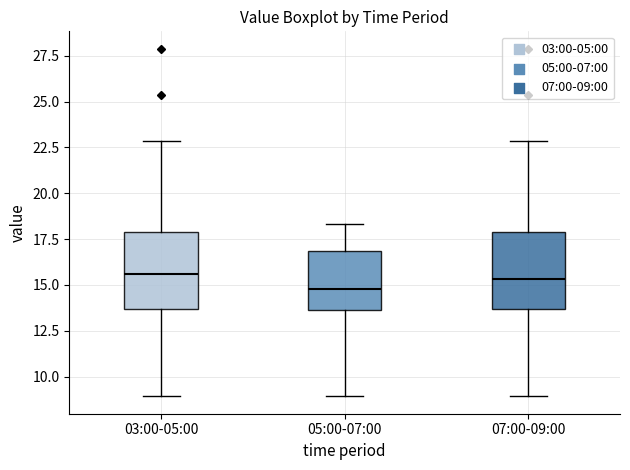

Reading left to right, read every box against the y-axis: the position of its median line, the range the box covers, and the ends of its whiskers. The values are not printed on the chart, so give them approximately, as read against the axis.

03:00-05:00: median 15.5, box 13.5 to 18.0, whiskers 9.0 to 23.0
05:00-07:00: median 15.0, box 13.5 to 17.0, whiskers 9.0 to 18.5
07:00-09:00: median 15.5, box 13.5 to 18.0, whiskers 9.0 to 23.0